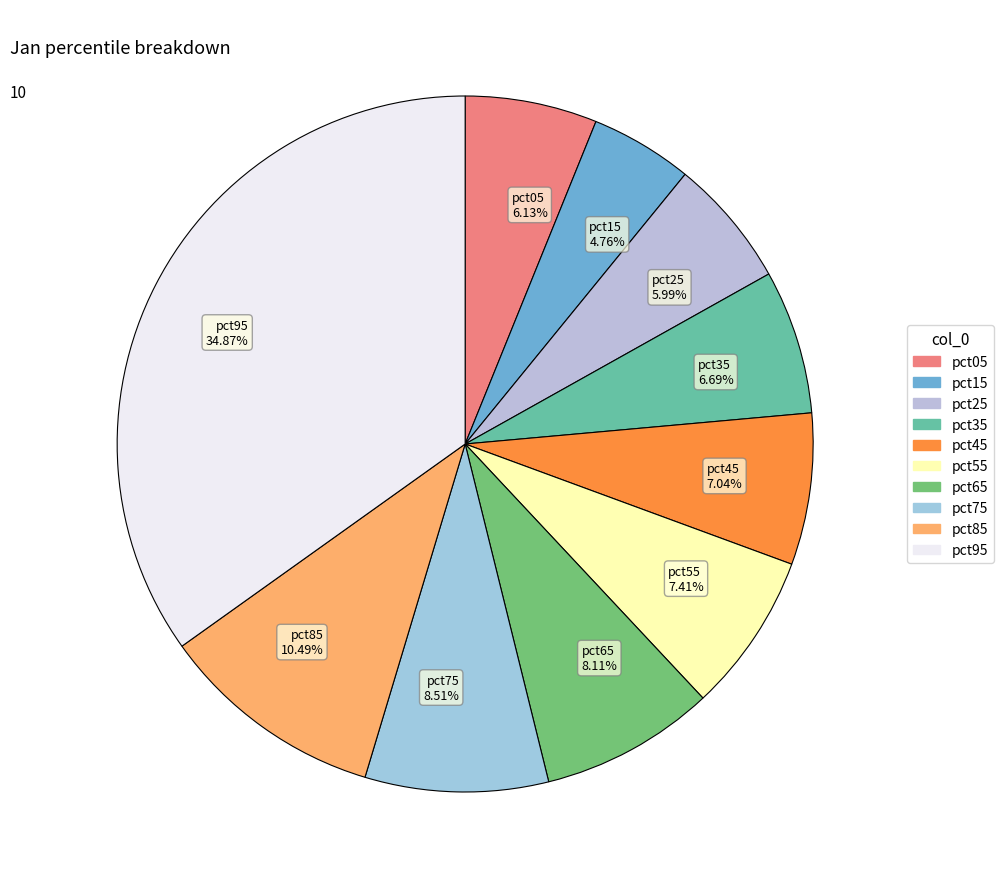

Which has a higher value, pct05 or pct75?

pct75